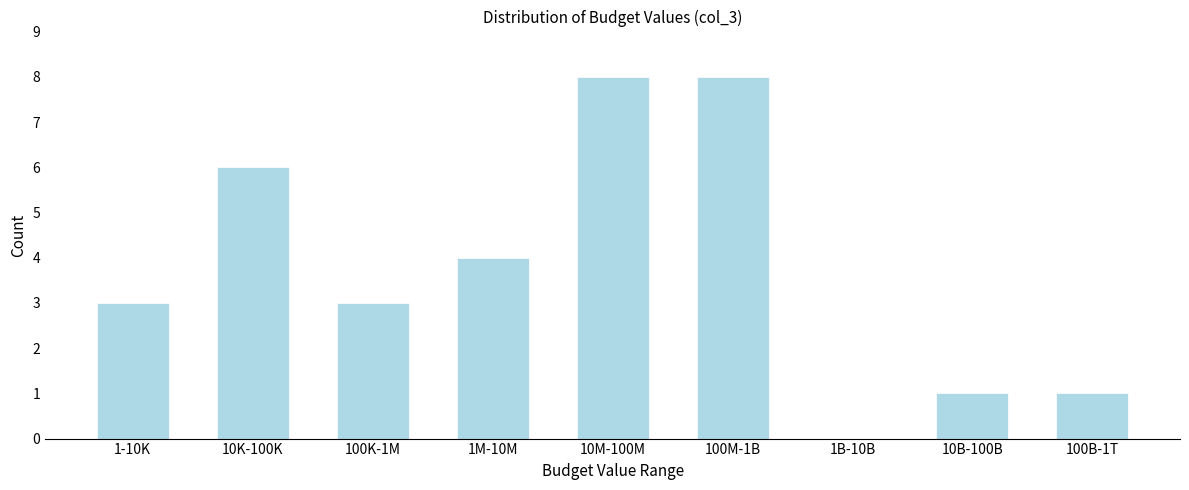

Reading left to right, transcribe all the data shown in this chart.

1-10K=3	10K-100K=6	100K-1M=3	1M-10M=4	10M-100M=8	100M-1B=8	1B-10B=0	10B-100B=1	100B-1T=1